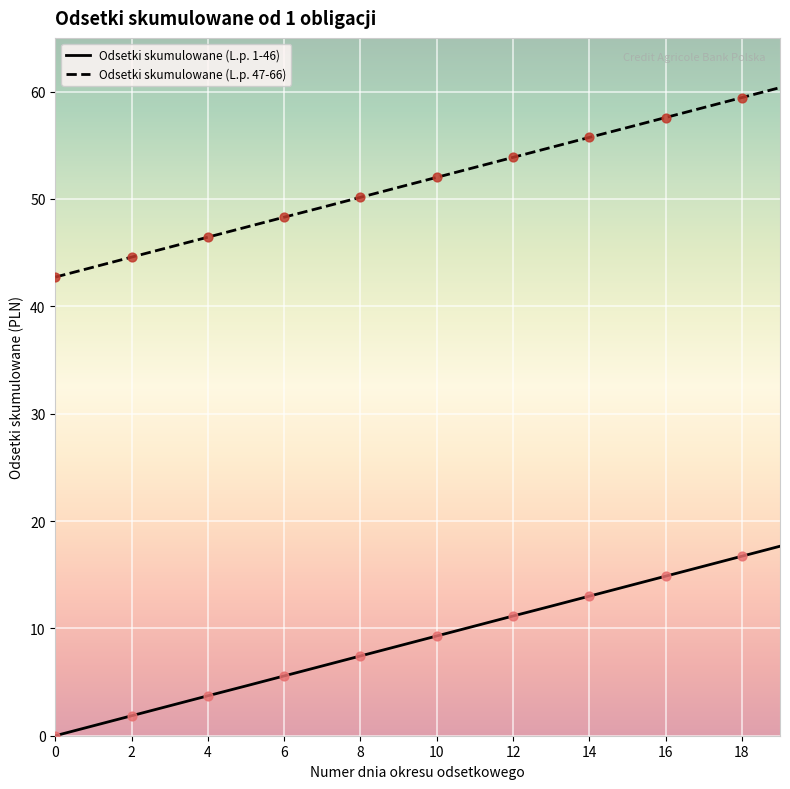

What are all the series names shown in the legend?

Odsetki skumulowane (L.p. 1-46), Odsetki skumulowane (L.p. 47-66)